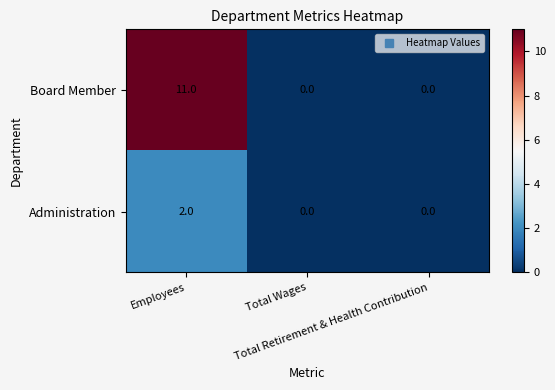

Count the number of categories in the chart.

3